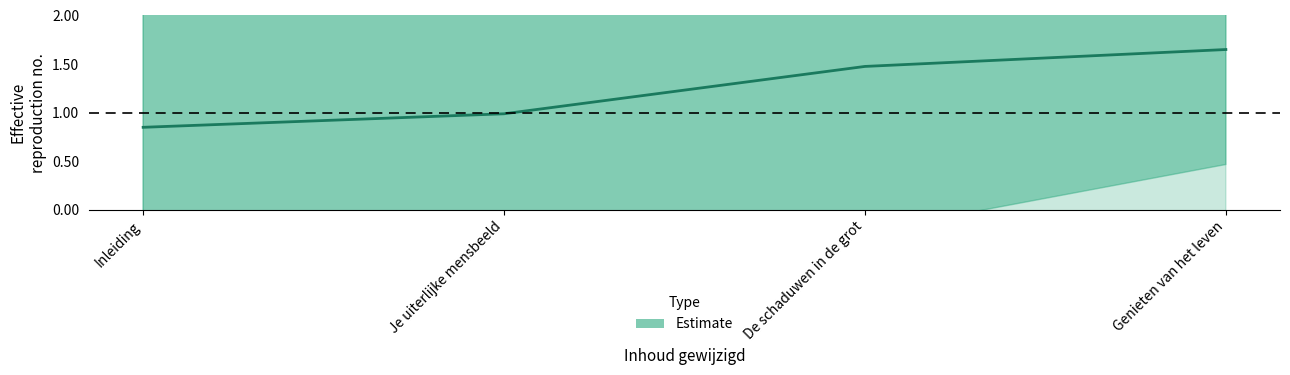

How many lines are shown in the chart?

1